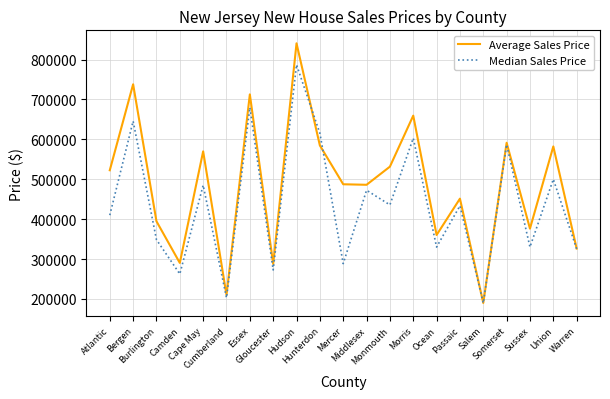

Rank the series by their average value, from highest to lowest.

Average Sales Price, Median Sales Price